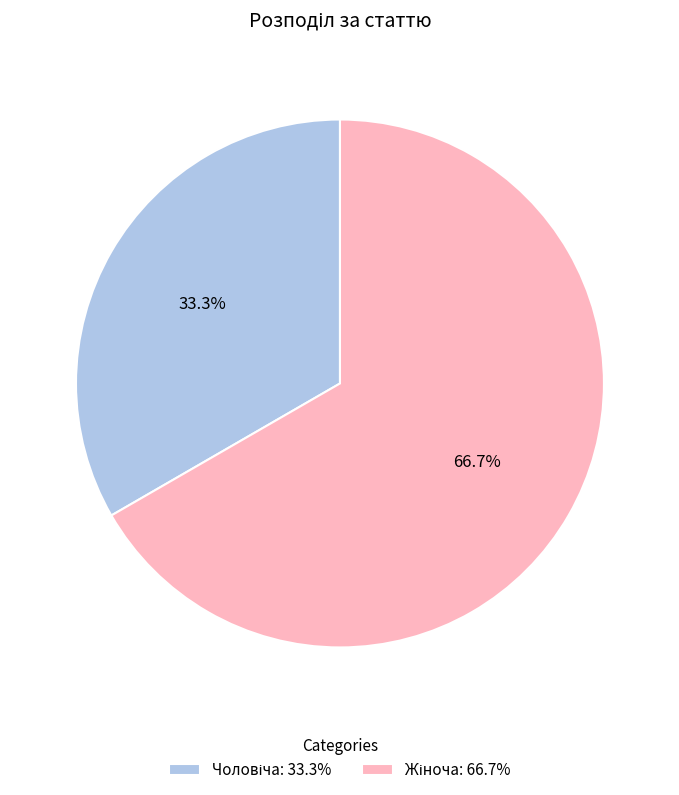

Is there a majority slice in this chart?

Yes